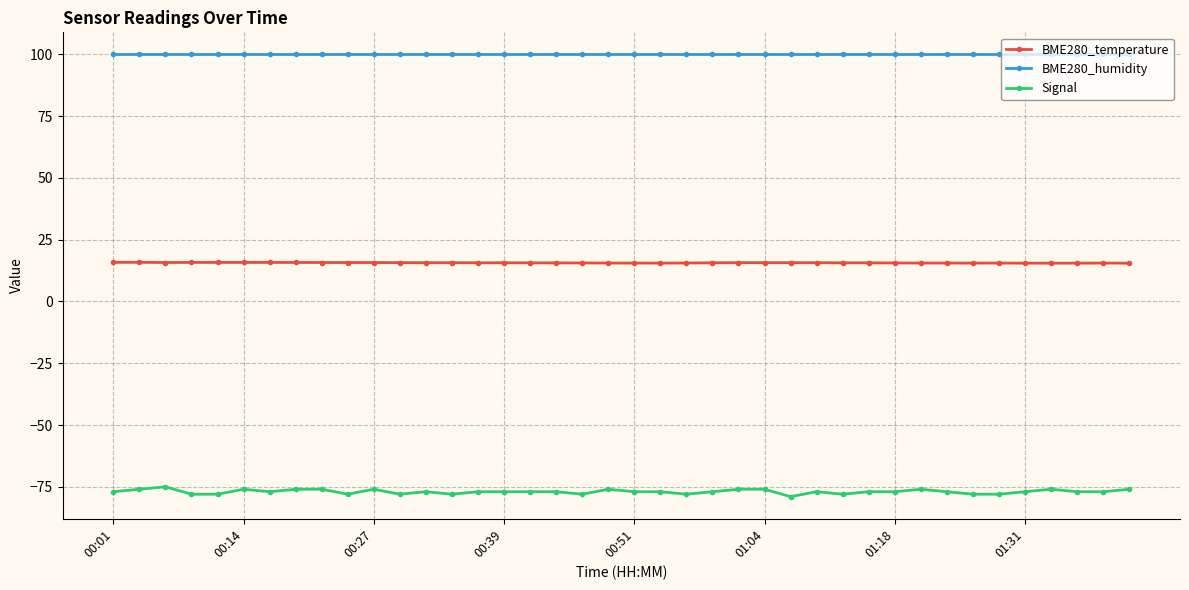

Rank the series by their maximum value, from highest to lowest.

BME280_humidity, BME280_temperature, Signal